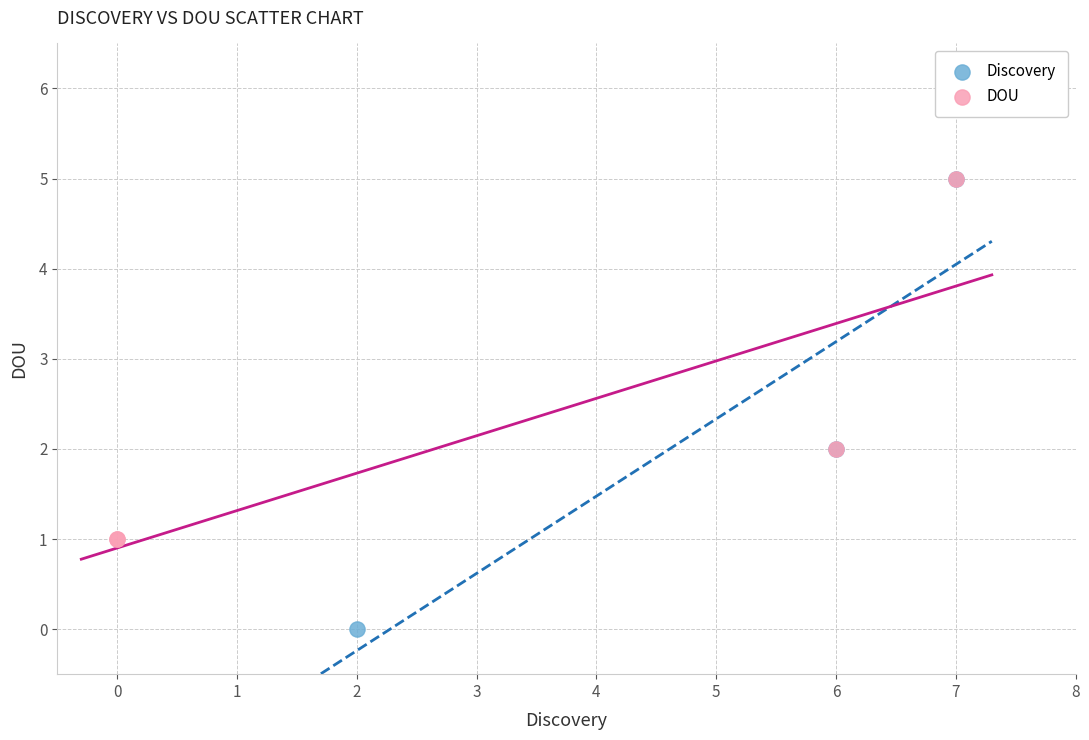

Which series has the largest Y range (max minus min)?

Discovery